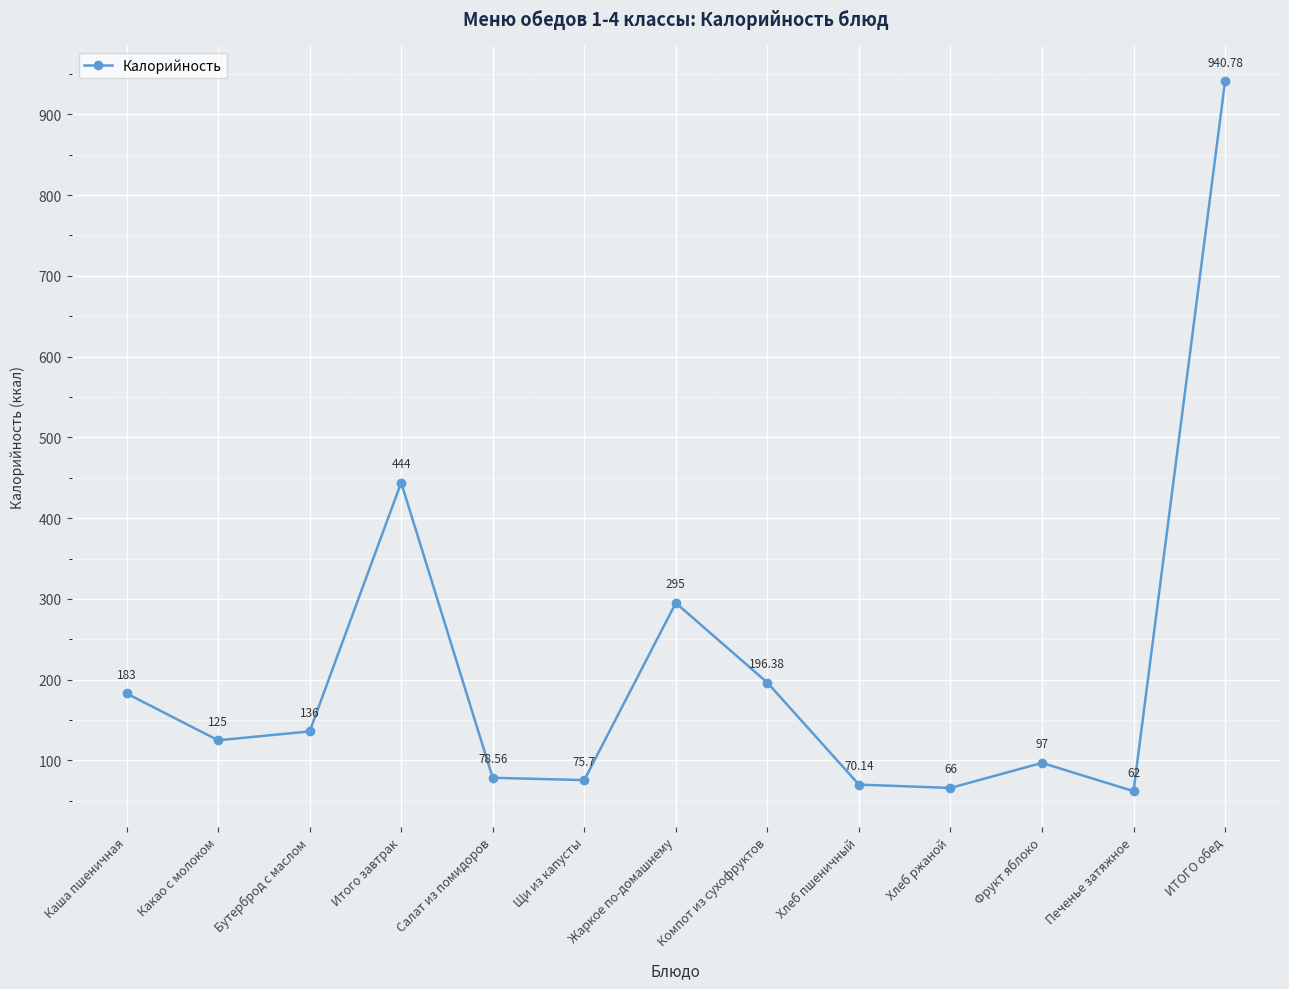

What is the change in value from Хлеб пшеничный to Хлеб ржаной?

-4.1